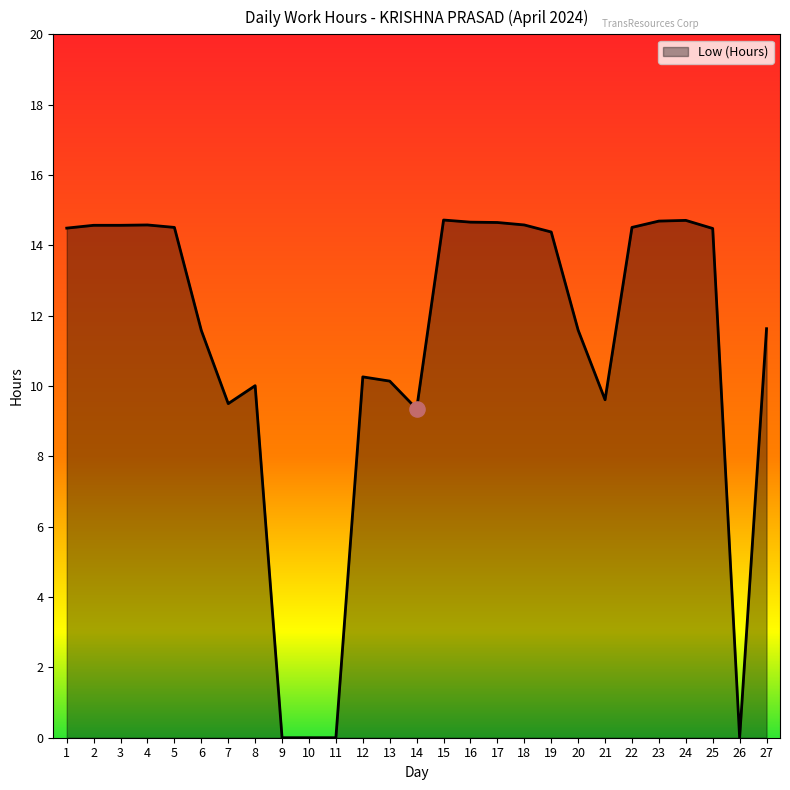

What is the change in value from 6 to 26?

-11.6